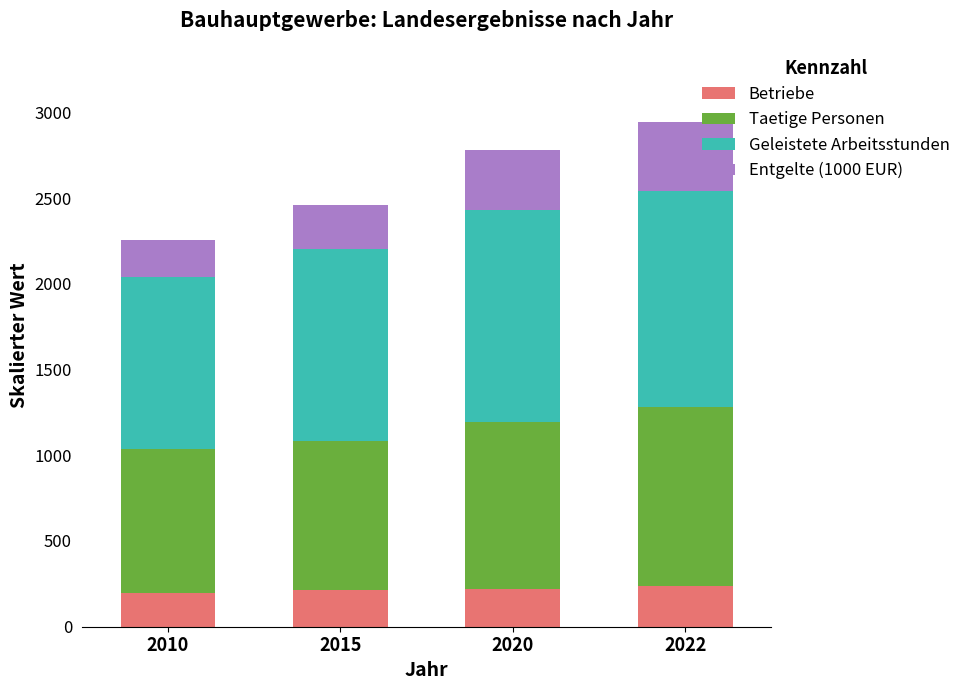

How many bars are there in total?

4